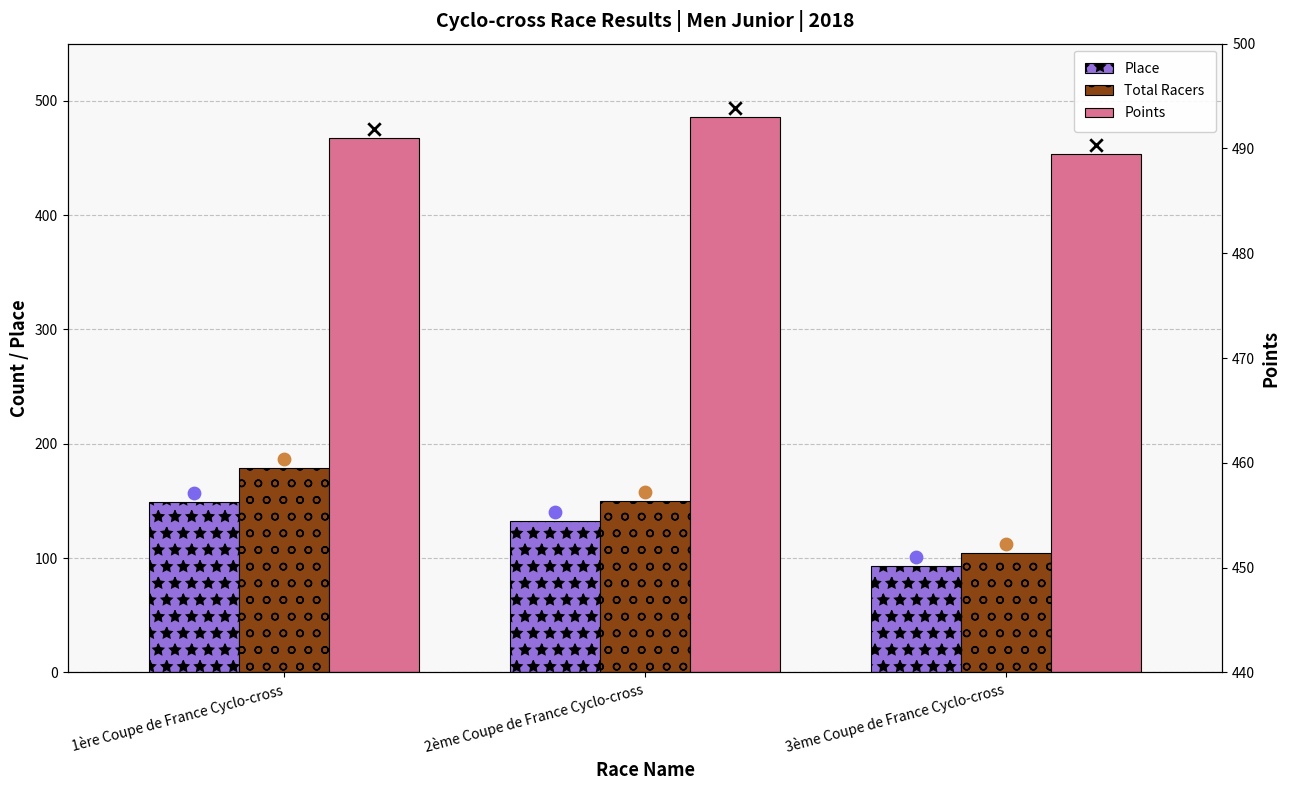

Which series has the widest spread of Y values?

Total Racers